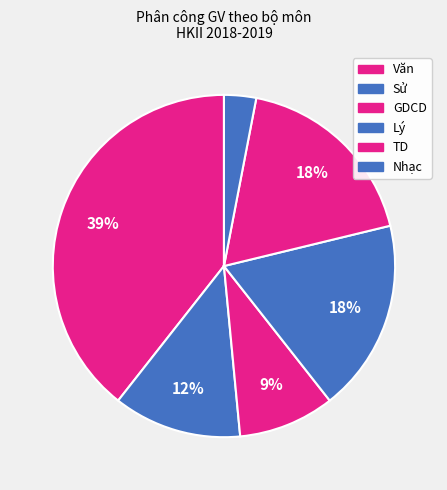

Is Lý the majority of the pie?

No